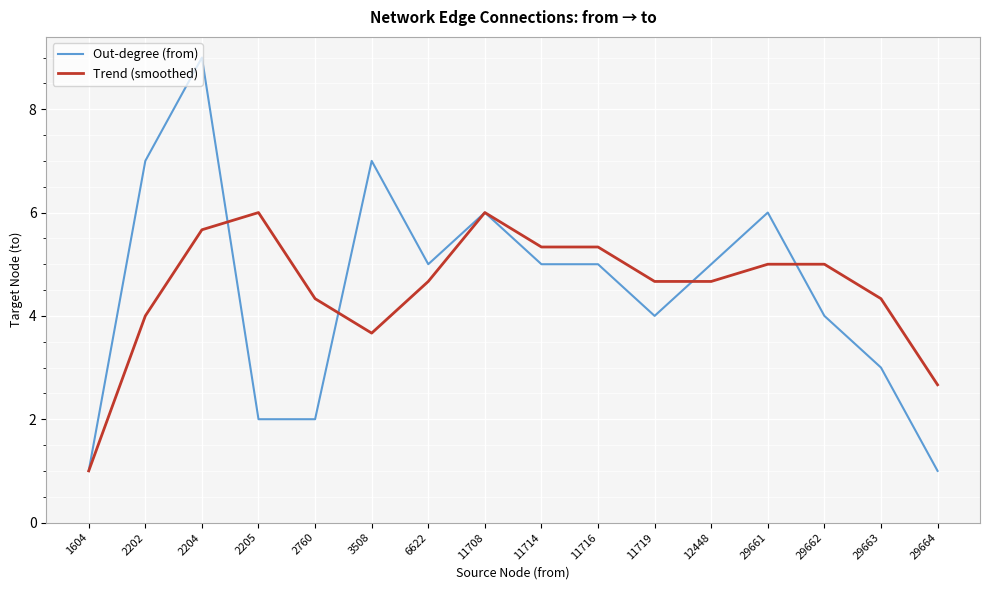

Is the value of Trend (smoothed) at 11708 greater than the value of Out-degree (from) at 6622?

Yes